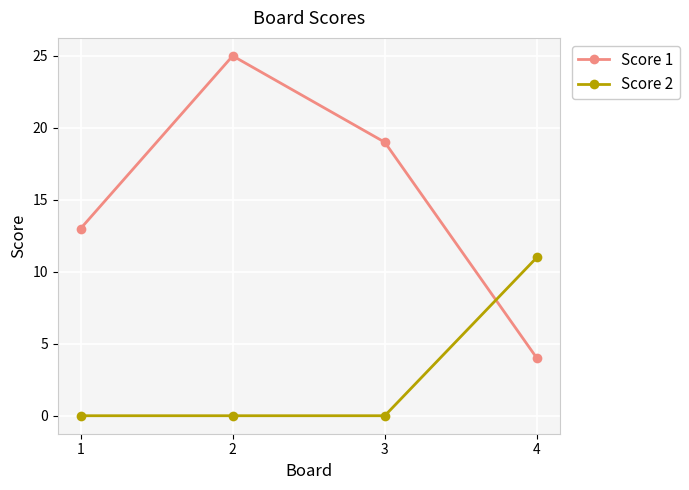

Which series has the largest range (max minus min)?

Score 1